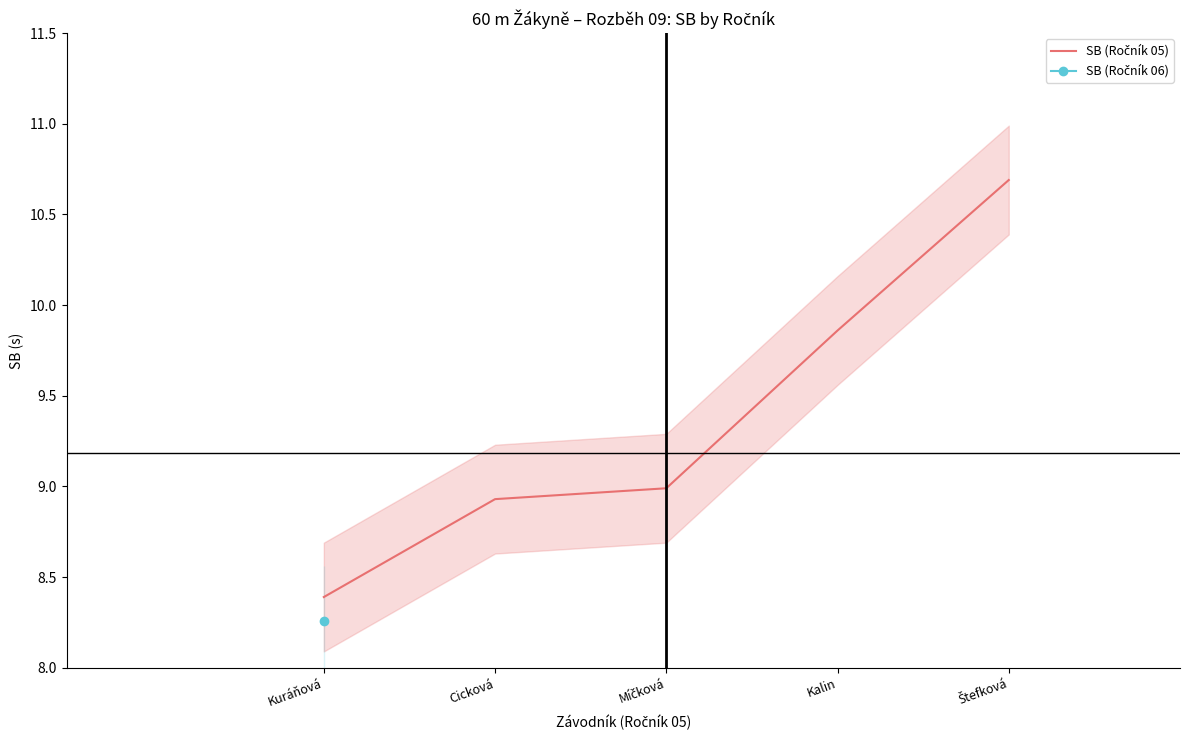

Rank the categories by value from lowest to highest.

Kuráňová, Cicková, Míčková, Kalin, Štefková